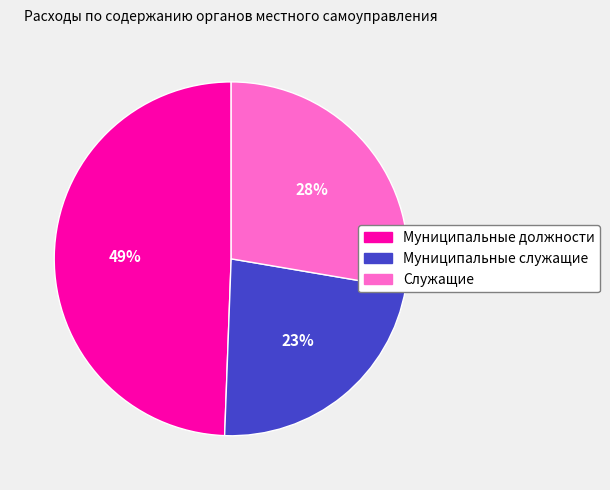

Is there a majority slice in this chart?

No